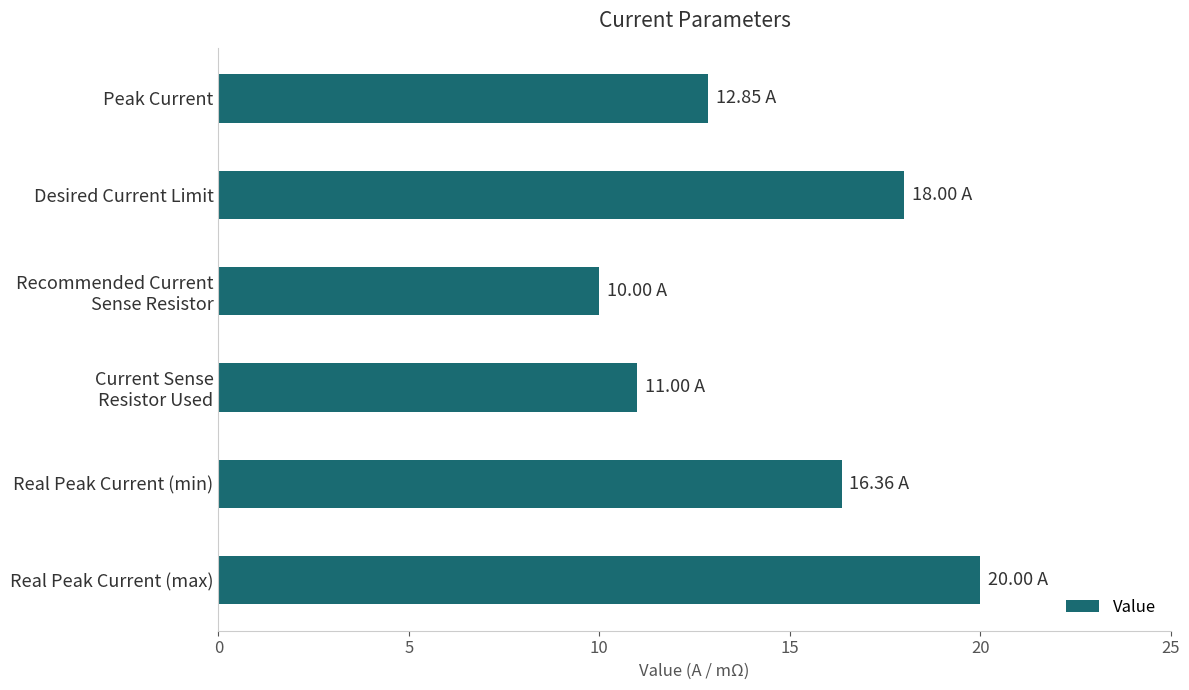

Which category has the lowest value across all series?

Recommended Current
Sense Resistor